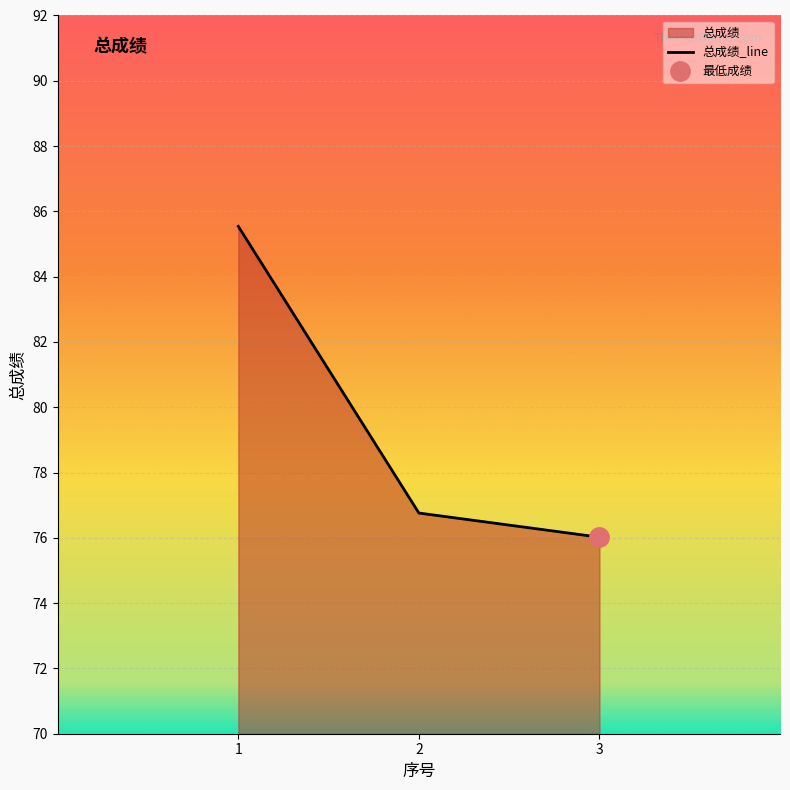

What is the minimum value for 总成绩_line?

76.0